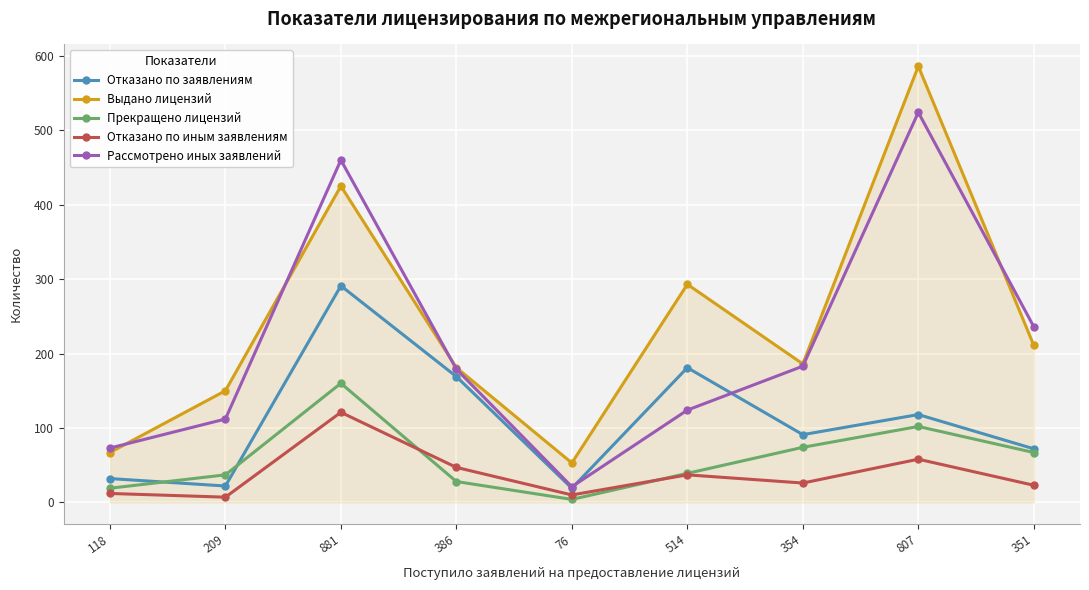

What is the total value across all series at 351?

609